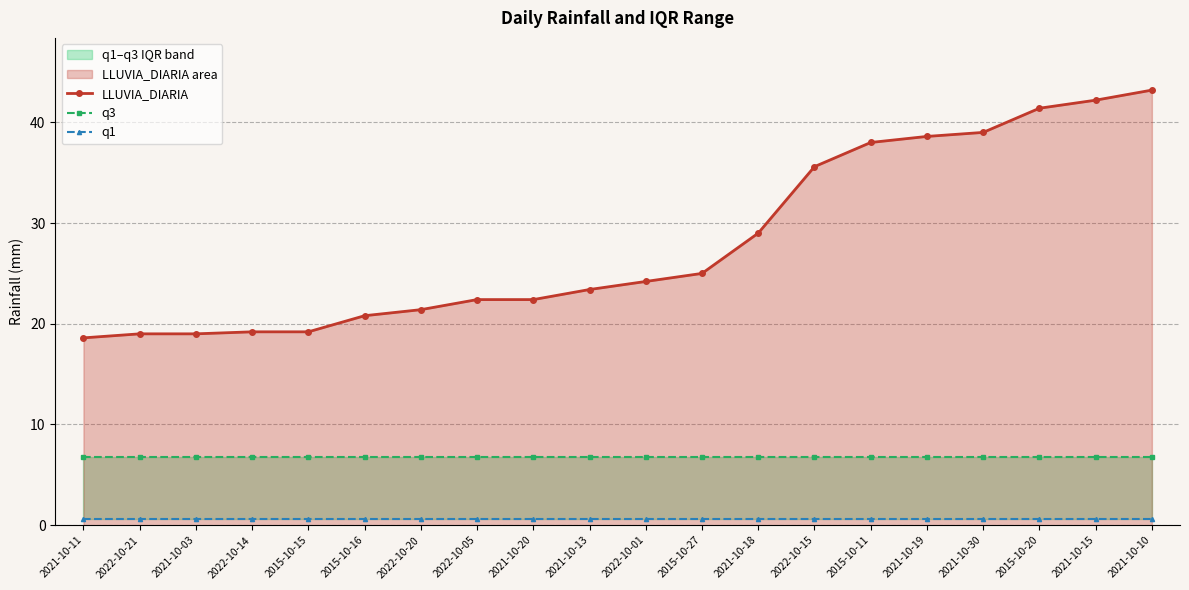

At which category does the chart reach its minimum across all series?

2021-10-11